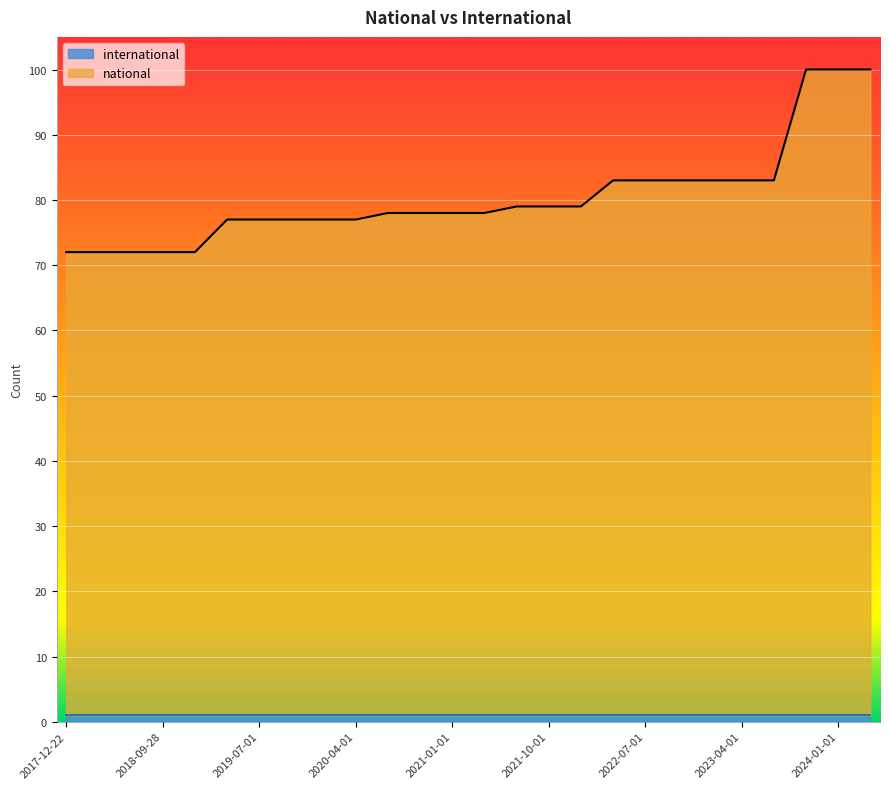

Which category has the lowest value across all series?

2017-12-22